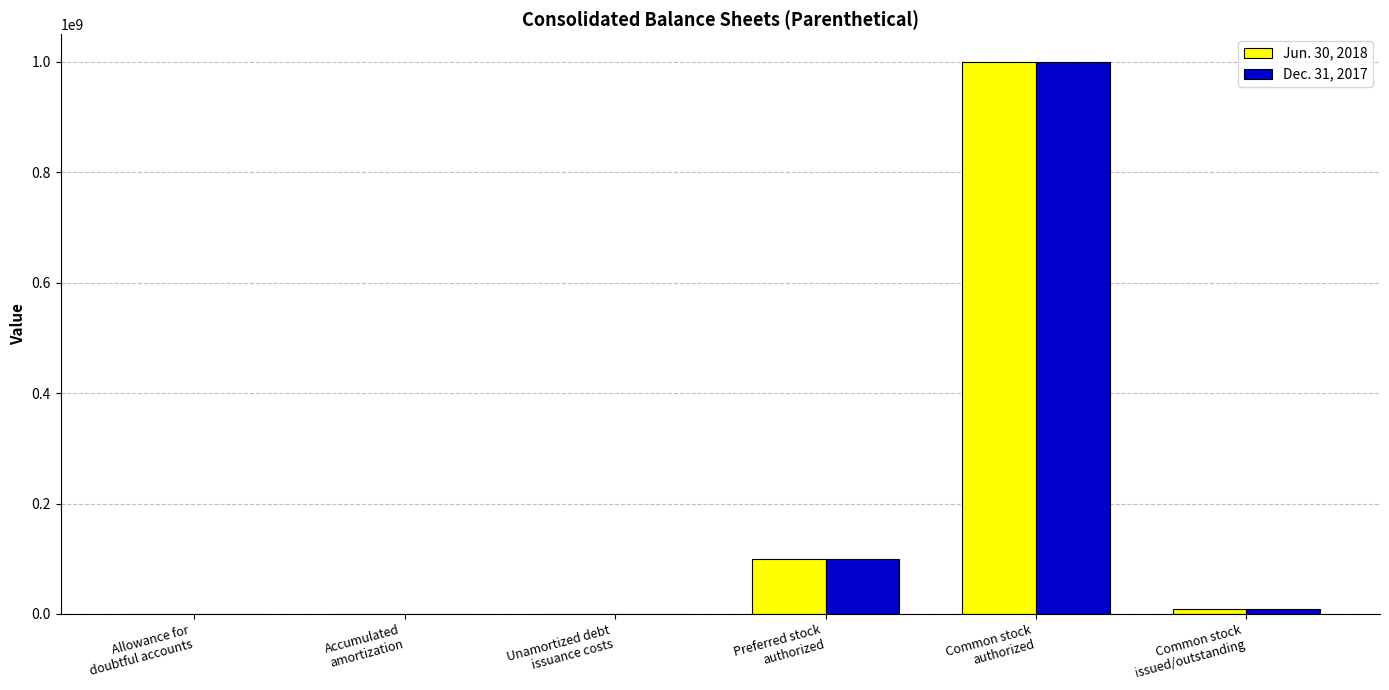

What are all the series names shown in the legend?

Jun. 30, 2018, Dec. 31, 2017